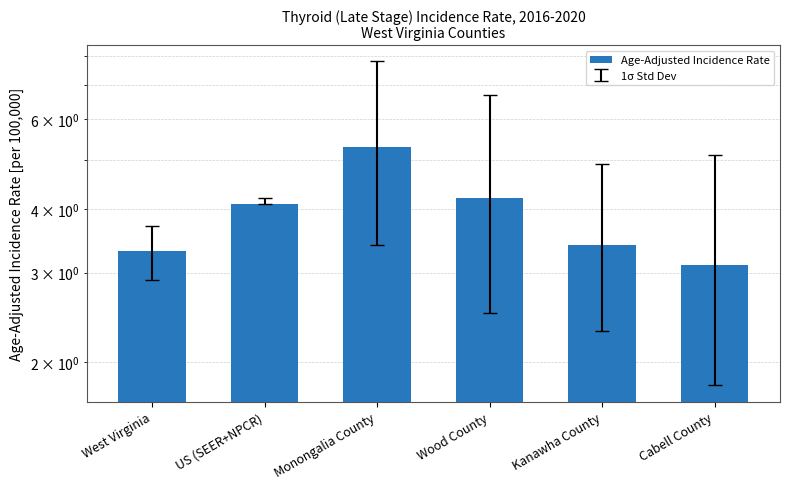

Rank the categories by value from lowest to highest.

Cabell County, West Virginia, Kanawha County, US (SEER+NPCR), Wood County, Monongalia County